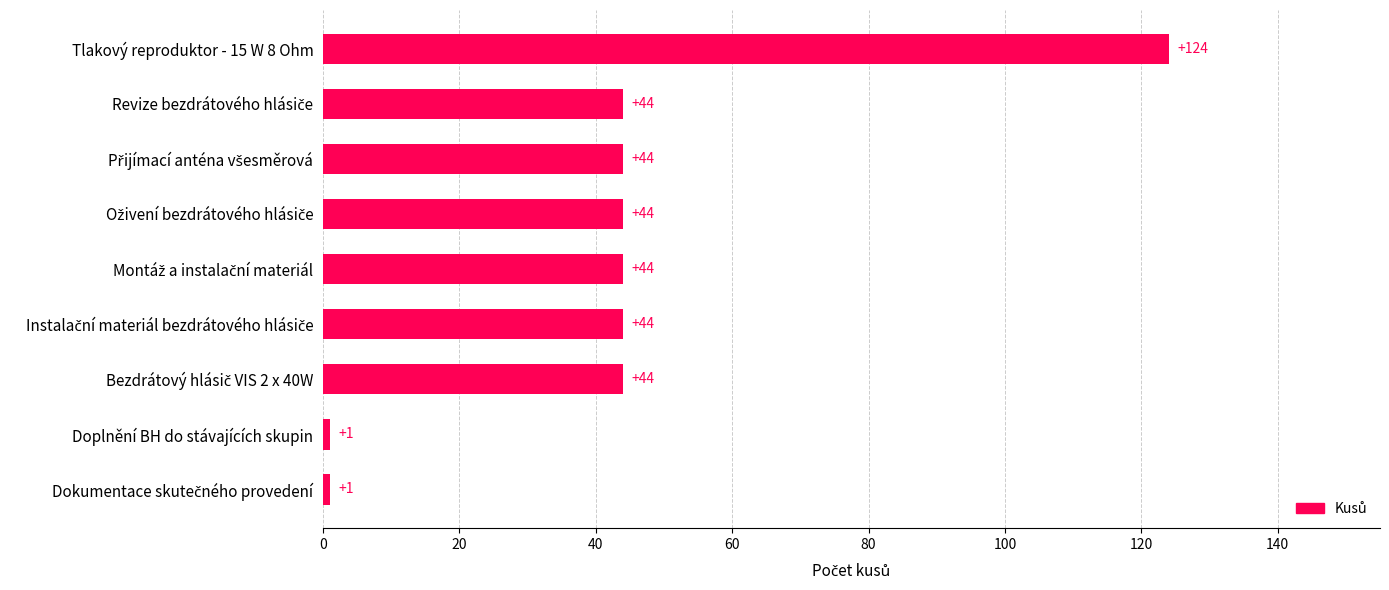

Reading bottom to top, what are all the values shown in this chart?

1	1	44	44	44	44	44	44	124